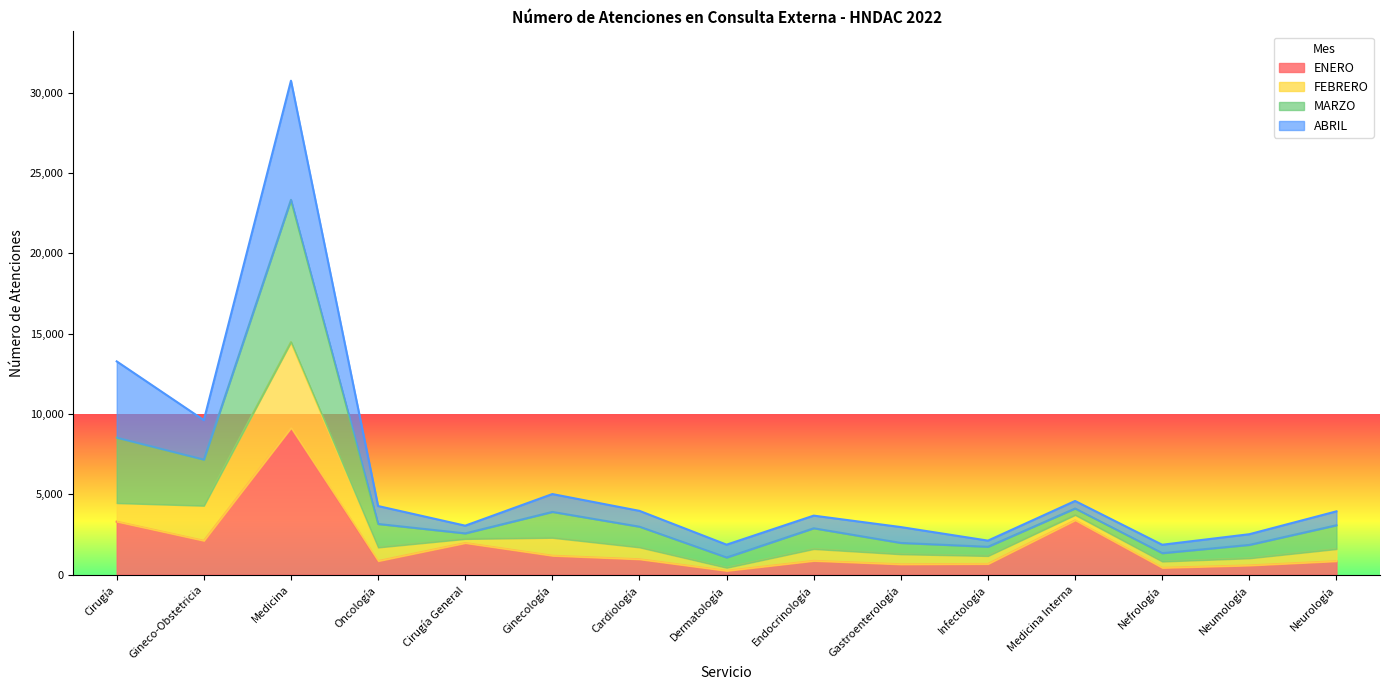

At which label does MARZO reach its minimum?

Nefrología